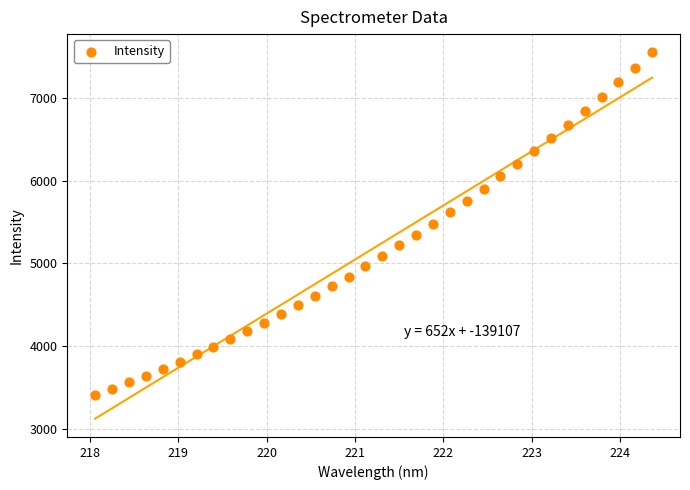

What is the range of Y values (max minus min)?

4130.5